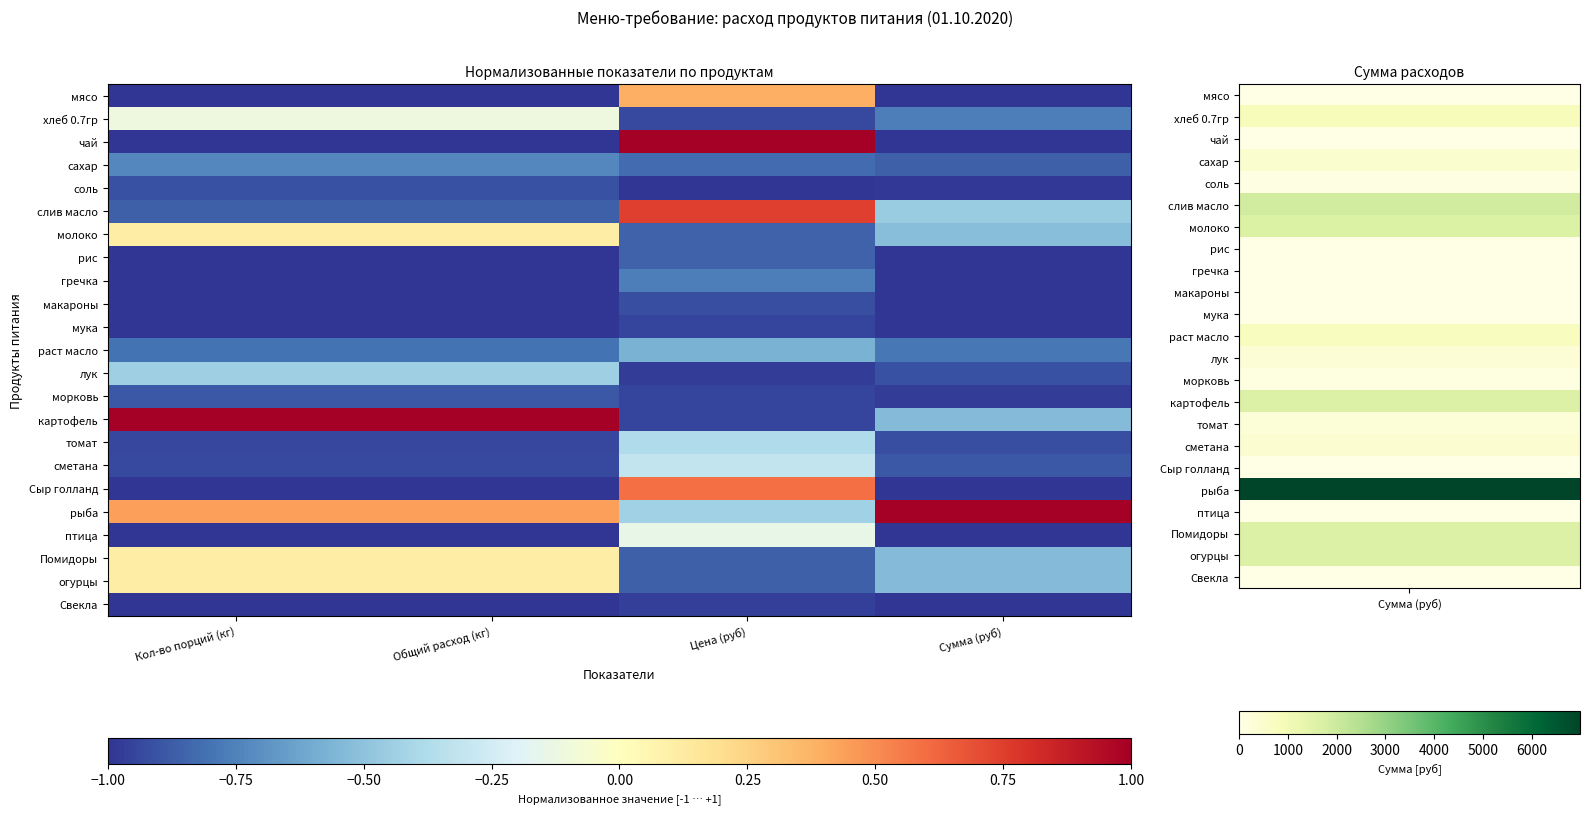

What is the difference between the highest and lowest values at Общий расход (кг)?

2.0